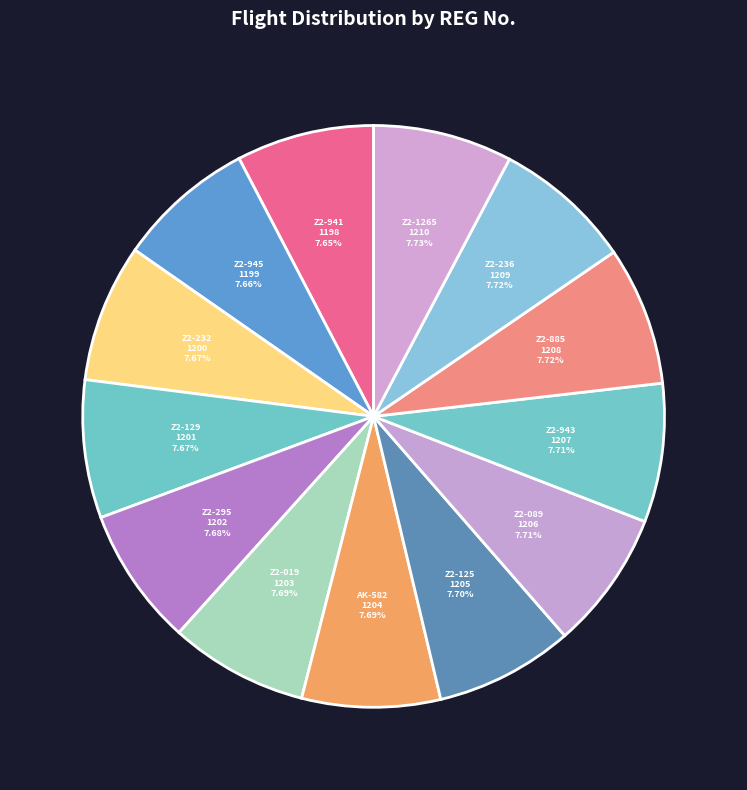

How many slices are in this pie chart?

13